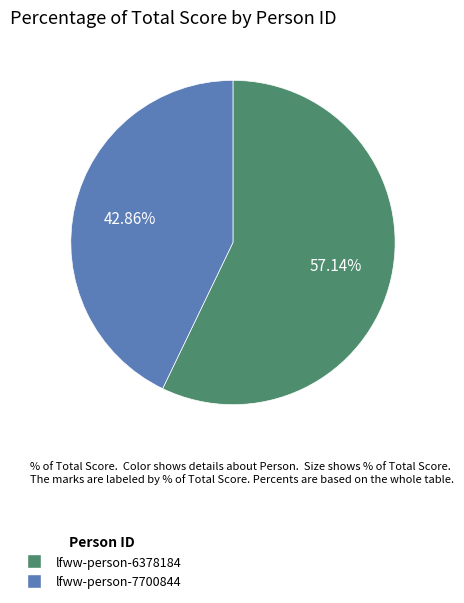

What is the ratio of the value at lfww-person-6378184 to the value at lfww-person-7700844?

1.3